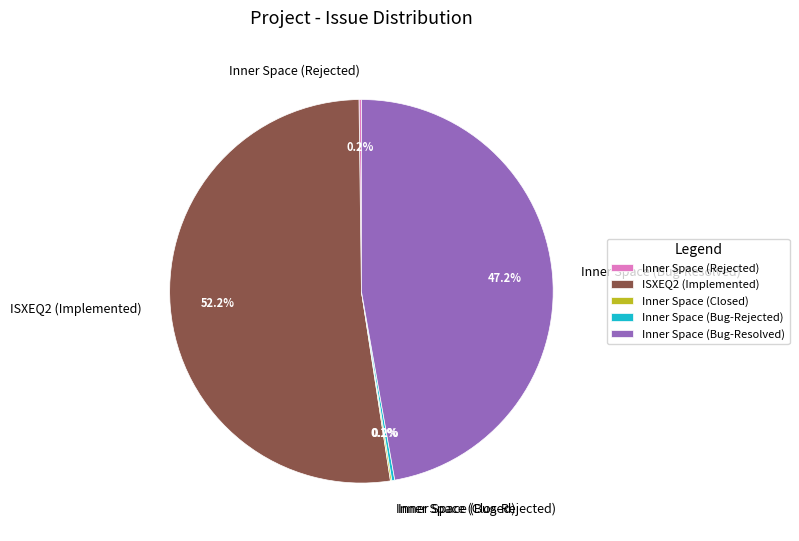

Which slice is the largest?

ISXEQ2 (Implemented)